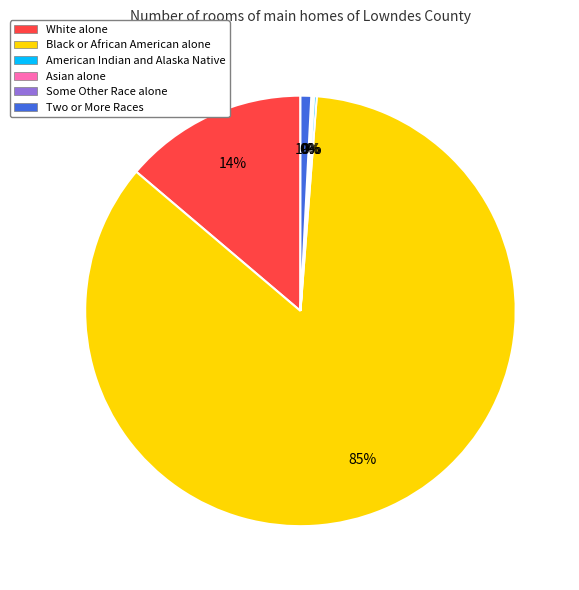

Is it true that Two or More Races is 11% of the pie?

False